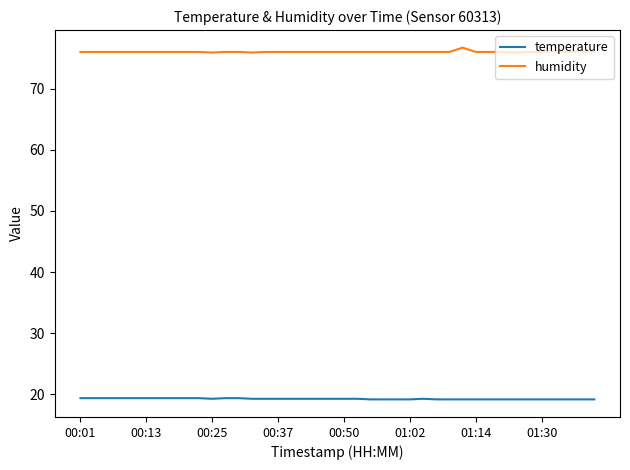

Is this an area chart (filled region under the line)?

No